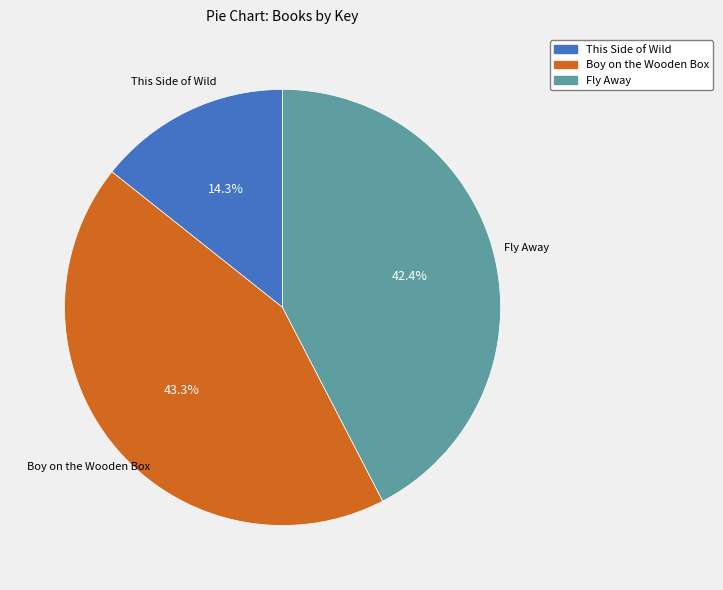

To the nearest percent, what is the difference between the largest and smallest slice percentages?

29%